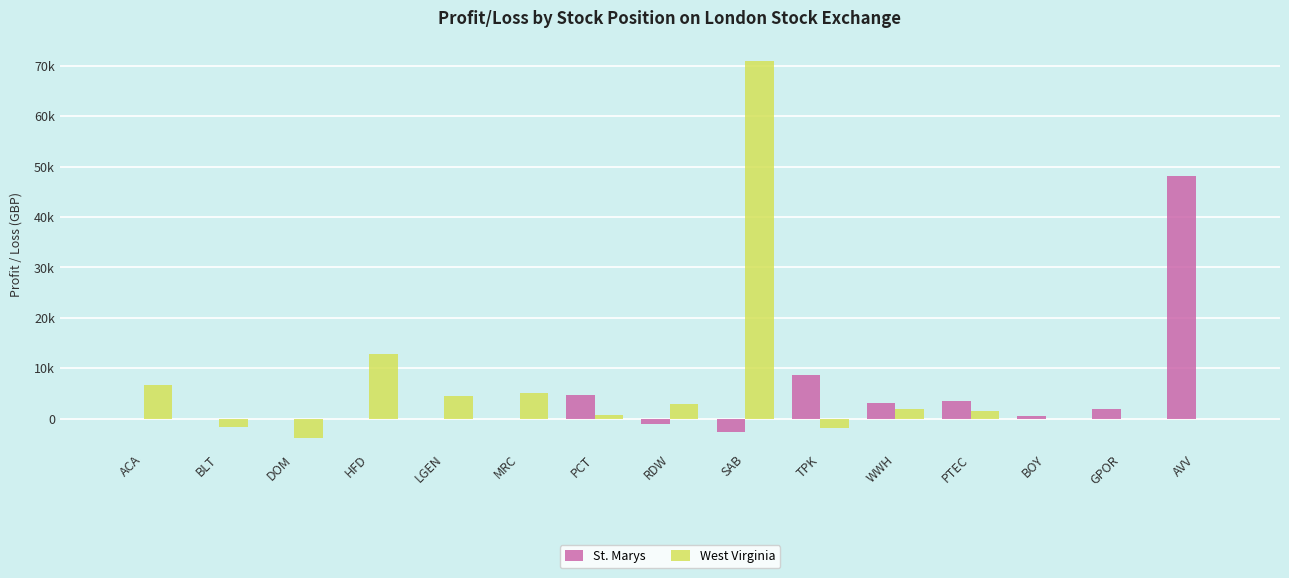

What is the label of the 5th bar from the right?

WWH